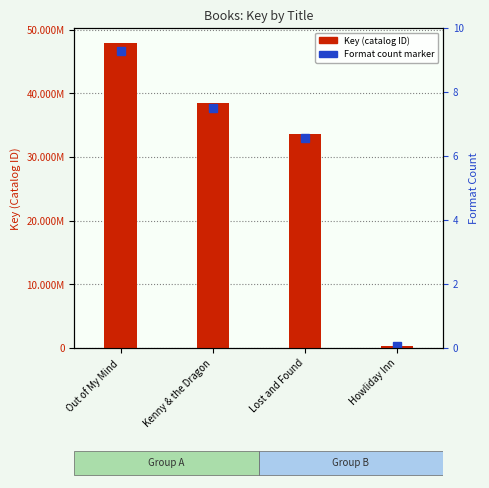

Reading left to right, list all the values displayed in this chart.

Out of My Mind=47856459	Kenny & the Dragon=38497772	Lost and Found=33633542	Howliday Inn=330789